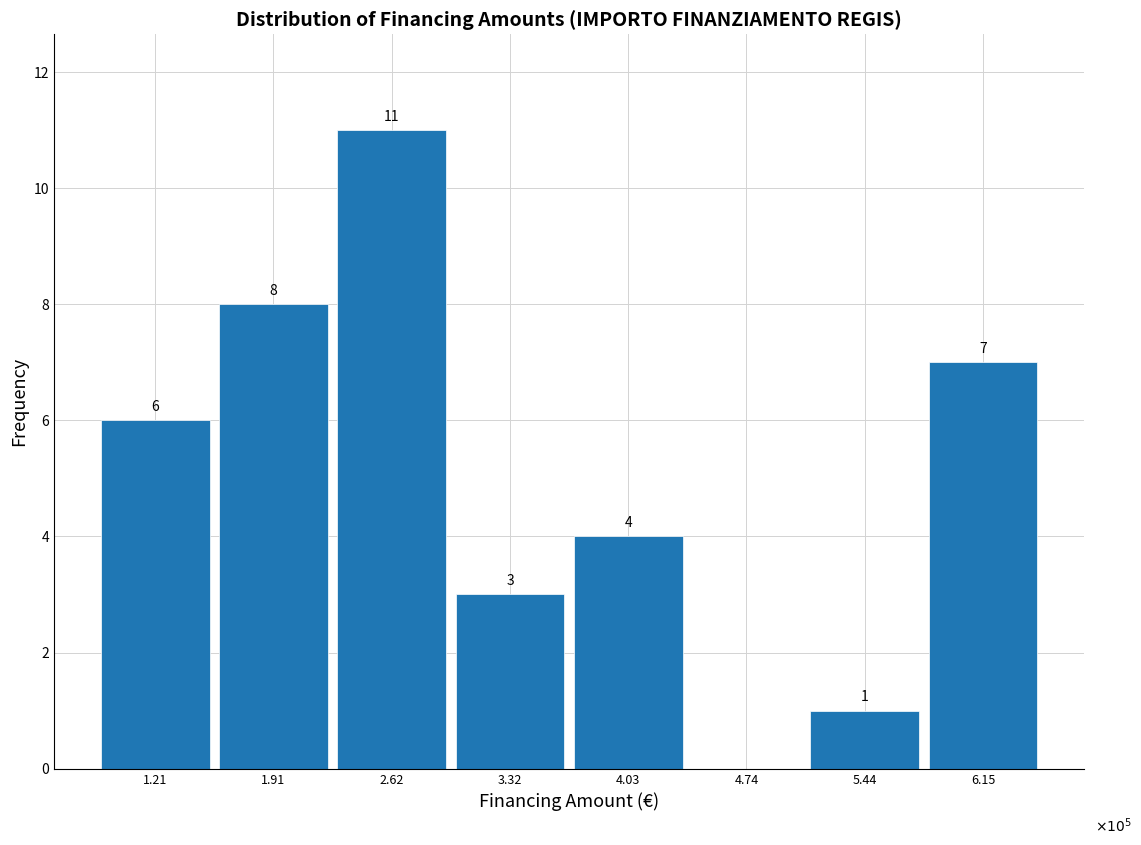

Reading left to right, what are all the values shown in this chart?

1.21=6	1.91=8	2.62=11	3.32=3	4.03=4	4.74=0	5.44=1	6.15=7